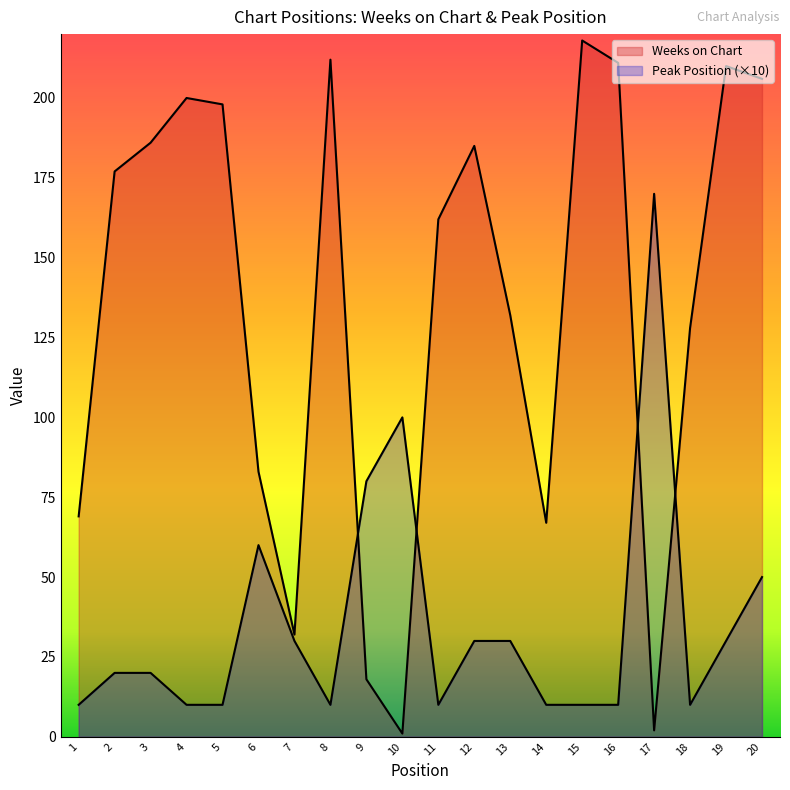

How many data points in Peak Position are above 20?

9